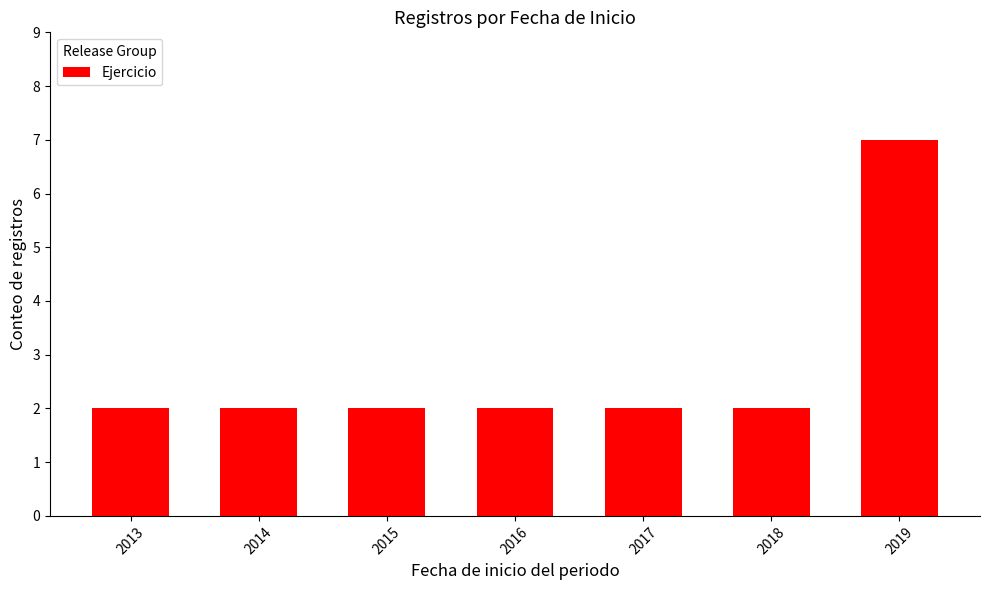

True or false: the data shows 2 at 2014.

True